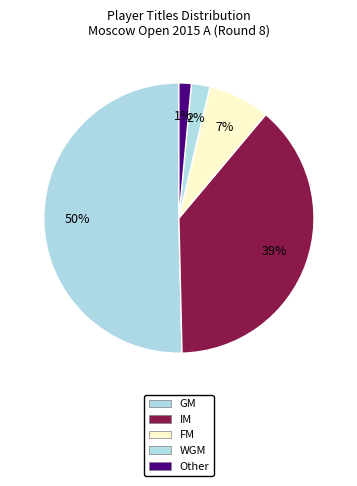

True or false: IM accounts for 39% of the total.

True